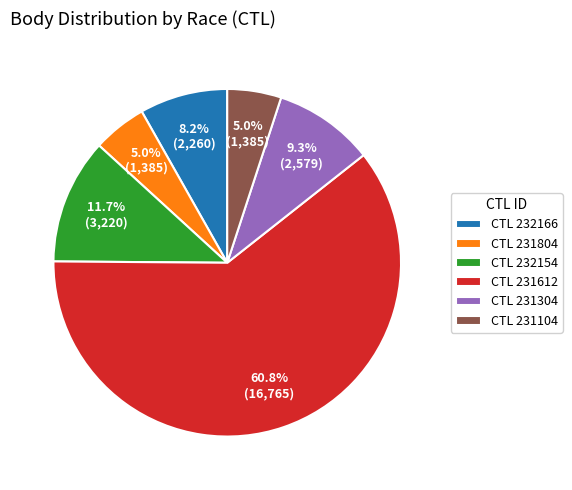

How many slices are in this pie chart?

6